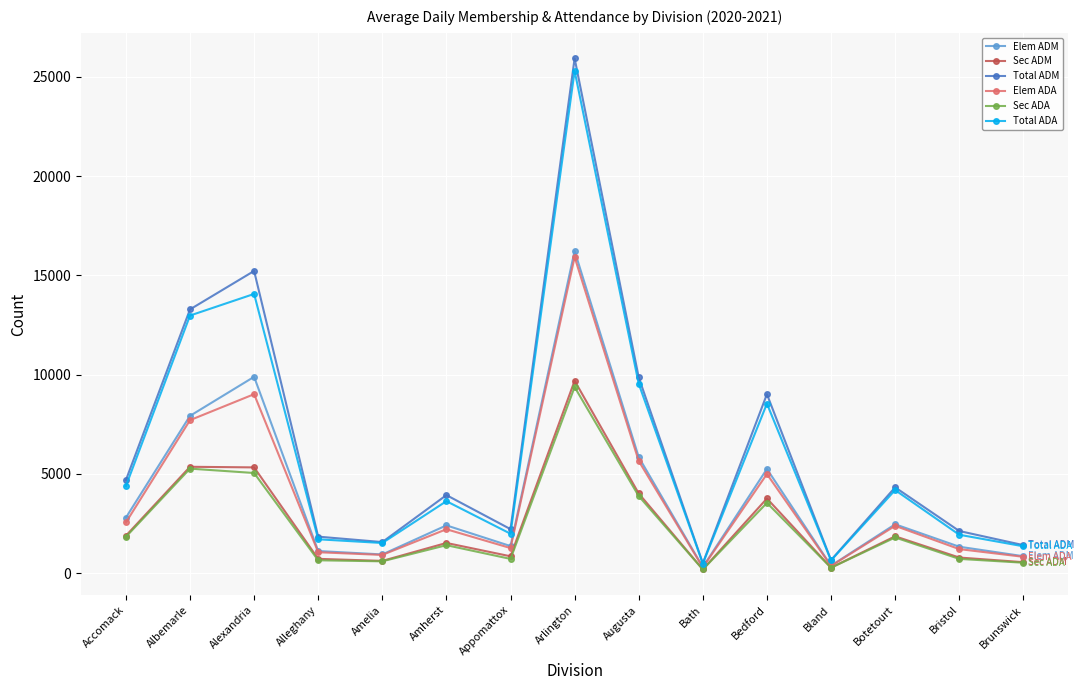

Is it true that Sec ADM equals 9026 at Alexandria?

False